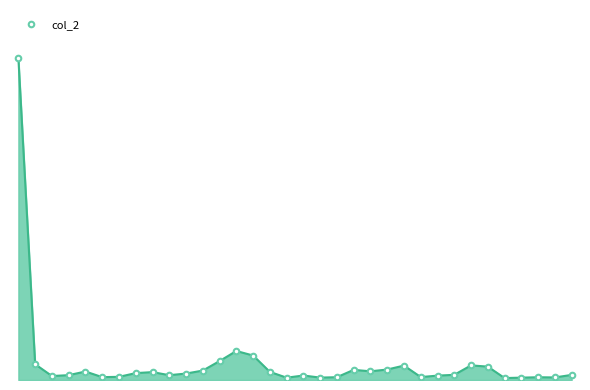

Reading left to right, list all the values displayed in this chart.

2319545	113676	28707	34875	61118	20661	22795	49647	56839	34711	46472	67904	136349	209089	176512	58454	16730	32377	17320	20159	73163	62691	75486	103883	21224	31569	37254	105370	96467	14011	17003	19858	18488	36701